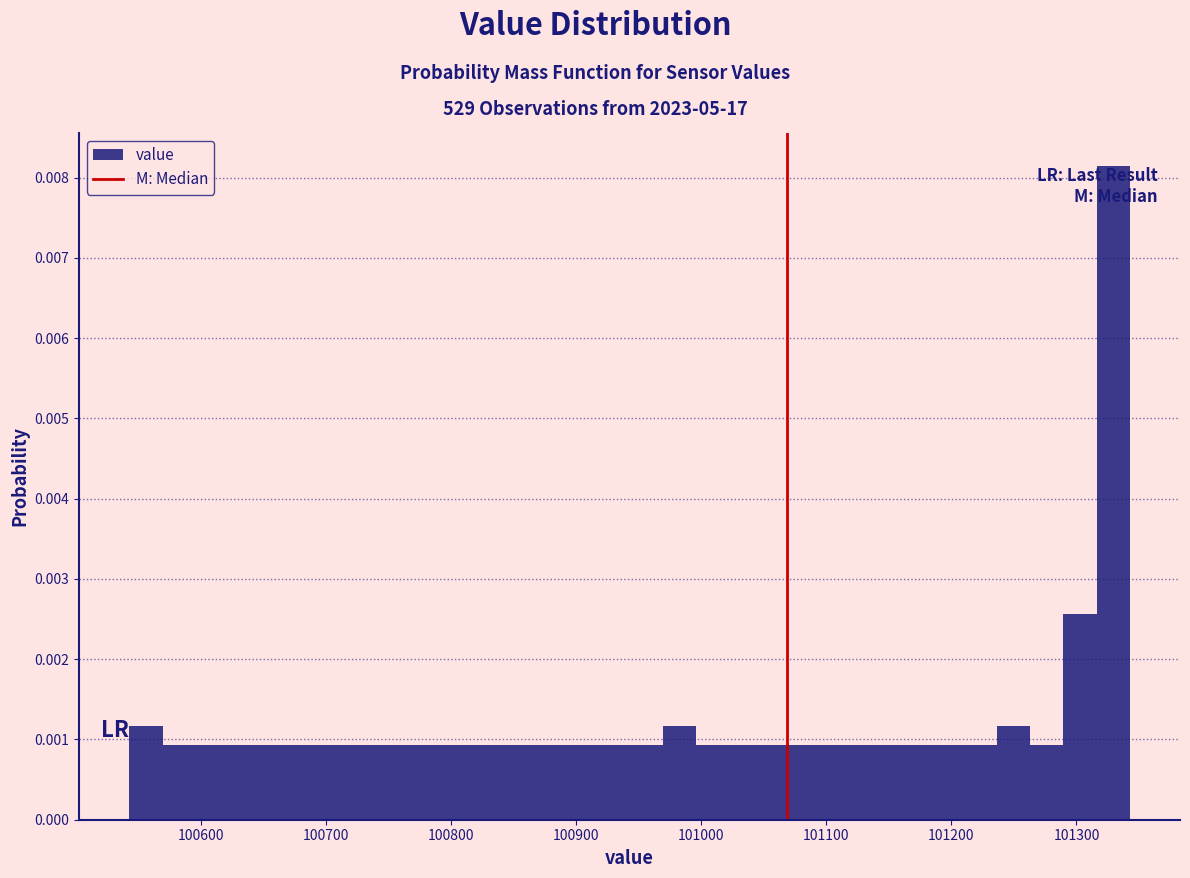

Around what value on the x-axis is the tallest bar? Give the approximate position of its centre, as read against the axis.

101330